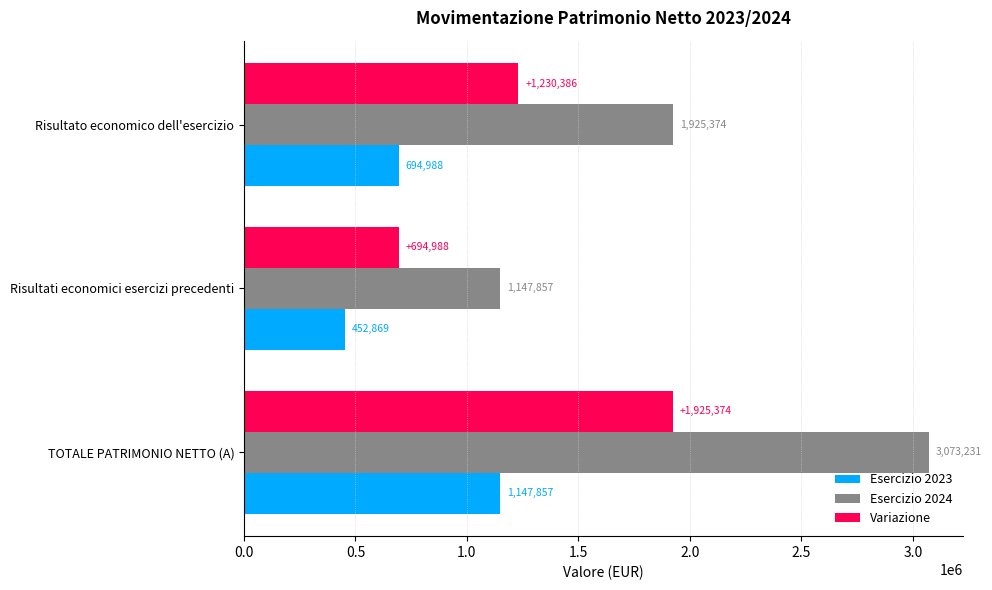

Is it true that Esercizio 2023 equals 1199852.0 at Risultato economico dell'esercizio?

False